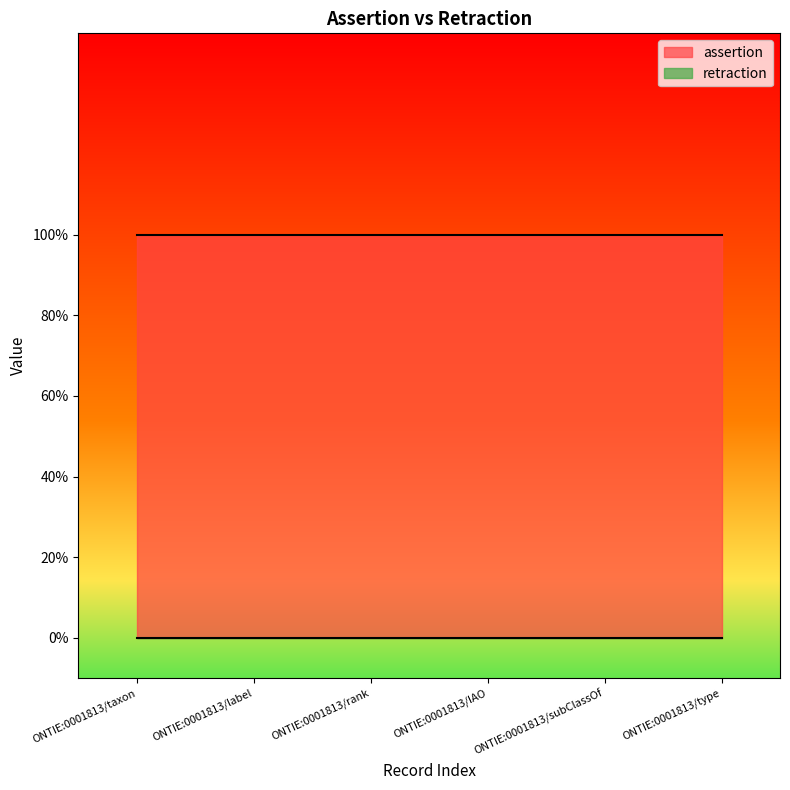

At which label is assertion closest to 1?

ONTIE:0001813/taxon